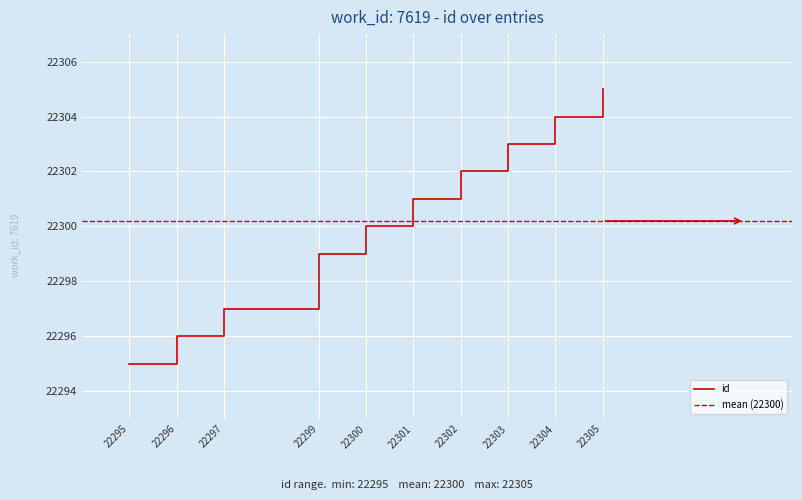

Reading left to right, what are all the values shown in this chart?

22295=22295	22296=22296	22297=22297	22299=22299	22300=22300	22301=22301	22302=22302	22303=22303	22304=22304	22305=22305